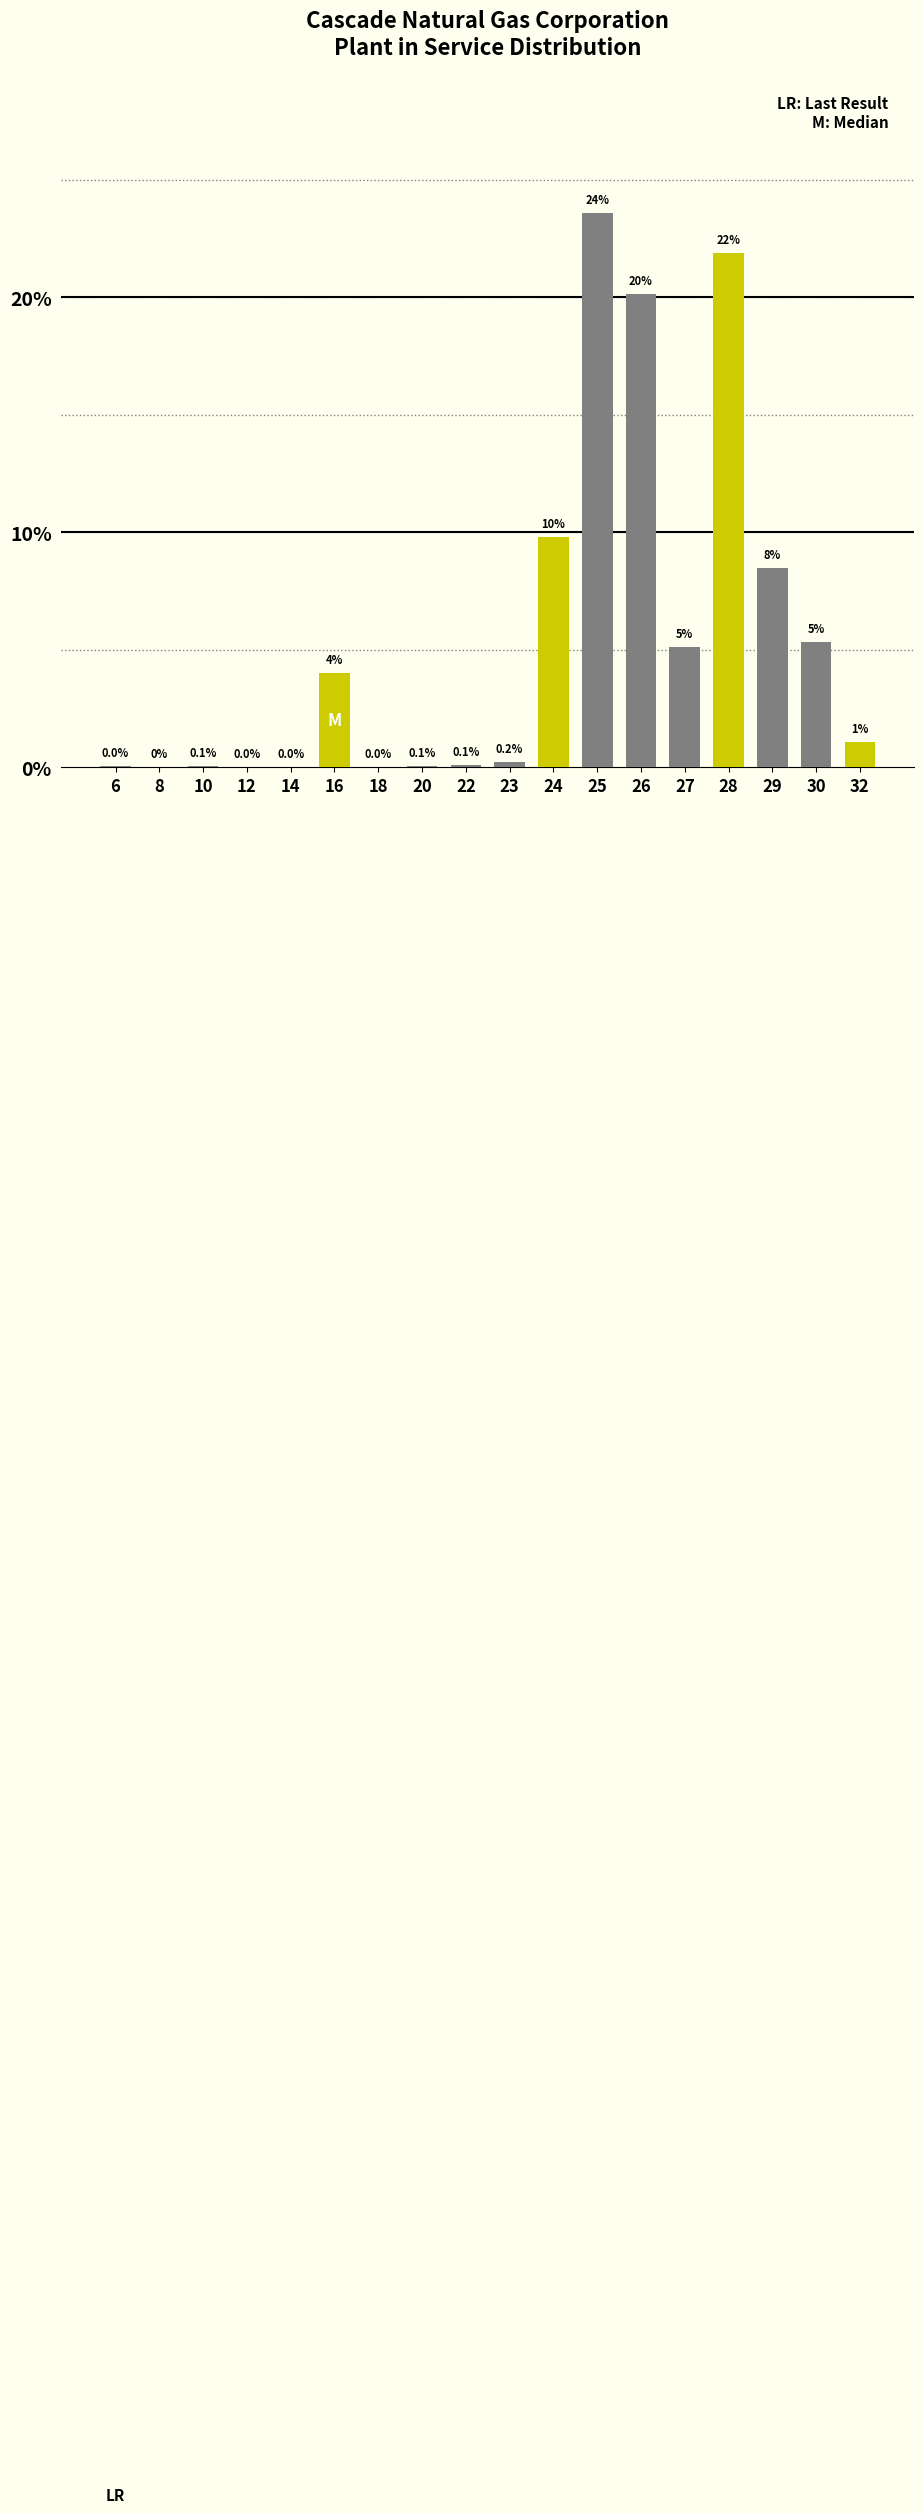

The chart shows a value of 0.1 at 20. True or false?

True